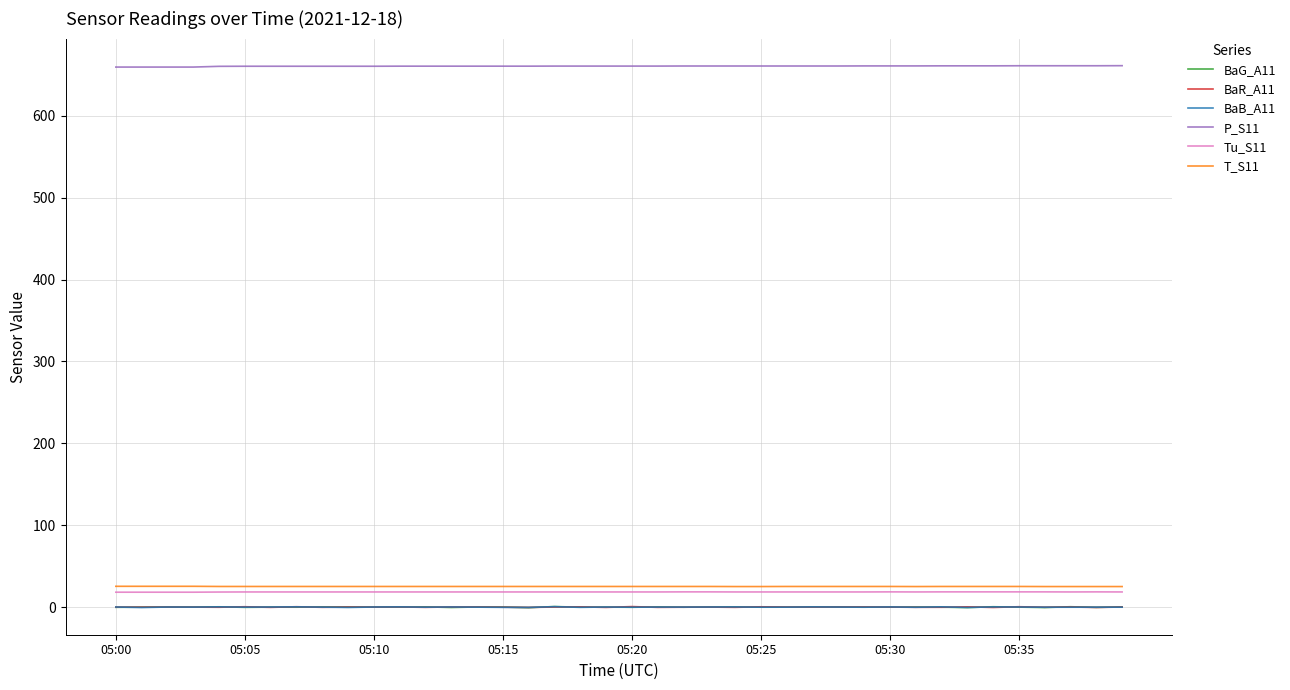

What is the maximum value shown in the chart?

661.3